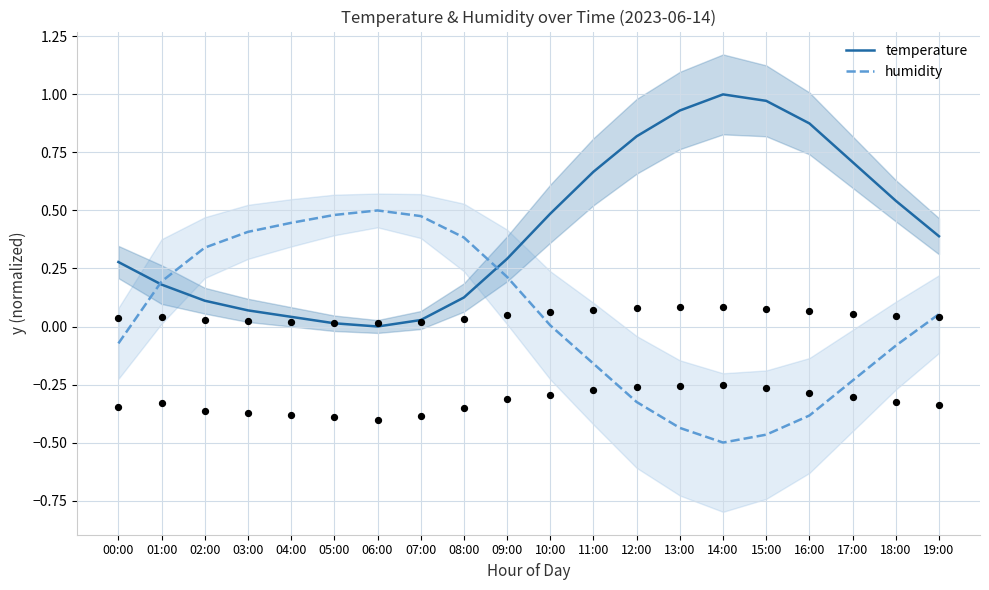

What are all the series names shown in the legend?

temperature, humidity